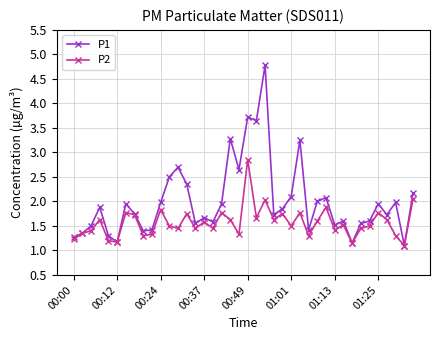

True or false: P2 has more than 2 points higher than both neighbors.

True